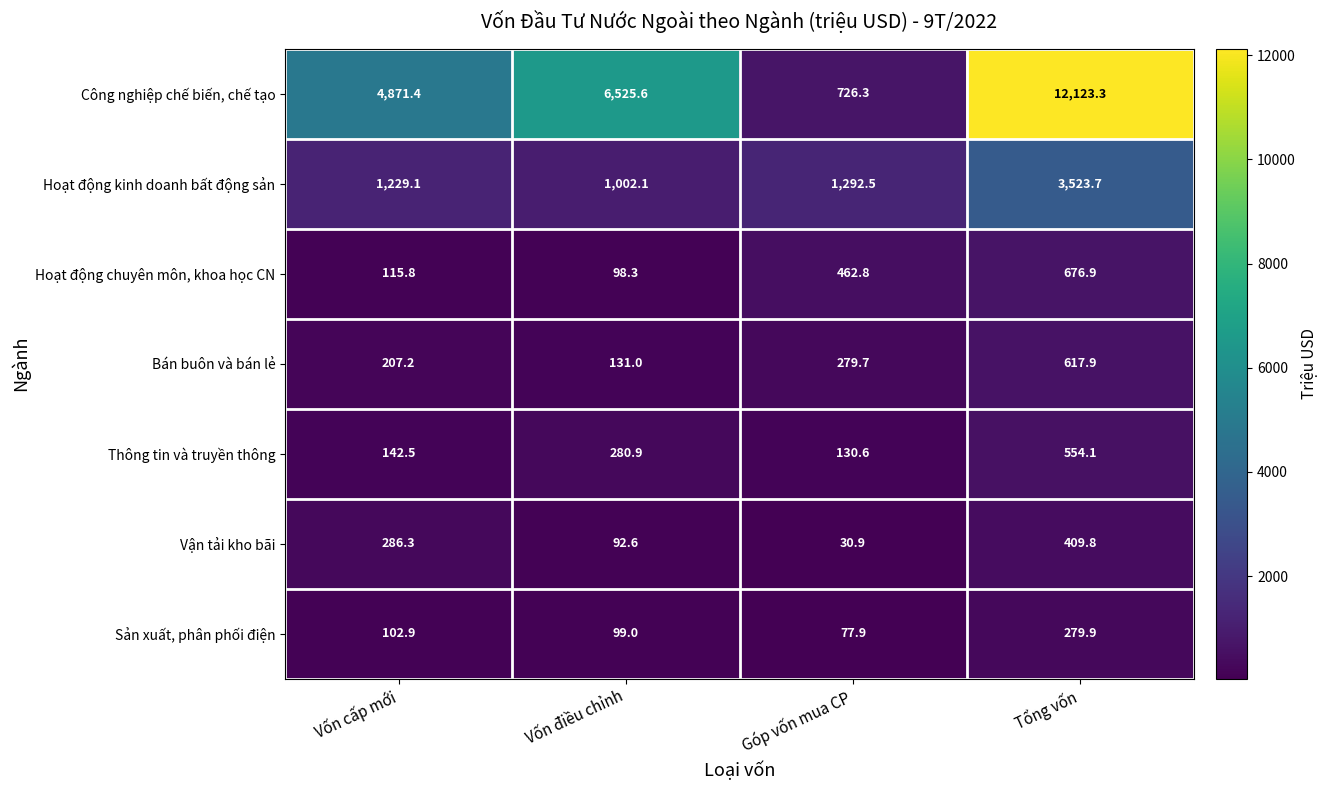

The Hoạt động kinh doanh bất động sản series shows 277.5 at Vốn điều chỉnh. True or false?

False